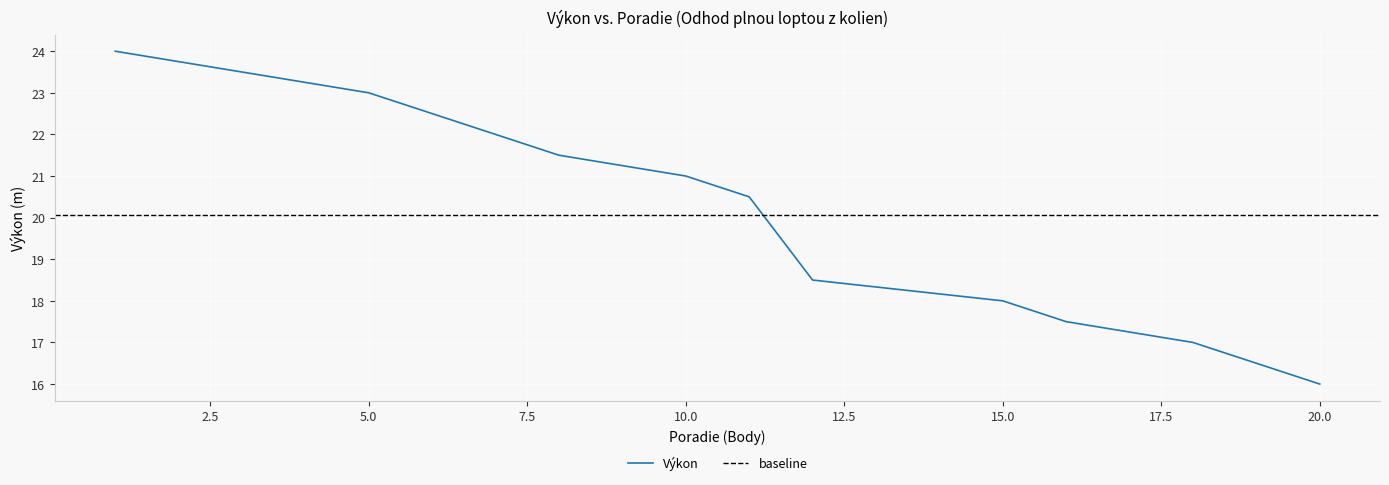

Between 16 and 3, which is larger?

3